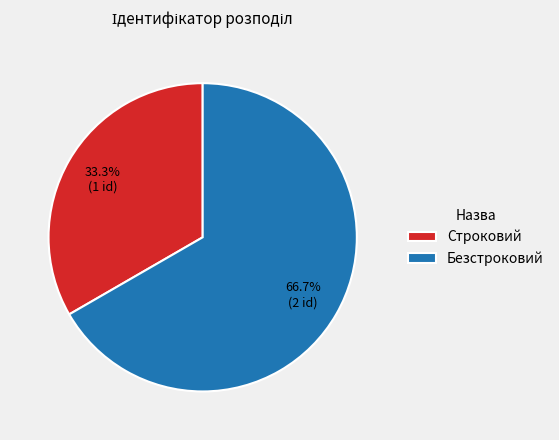

How many slices are in this pie chart?

2